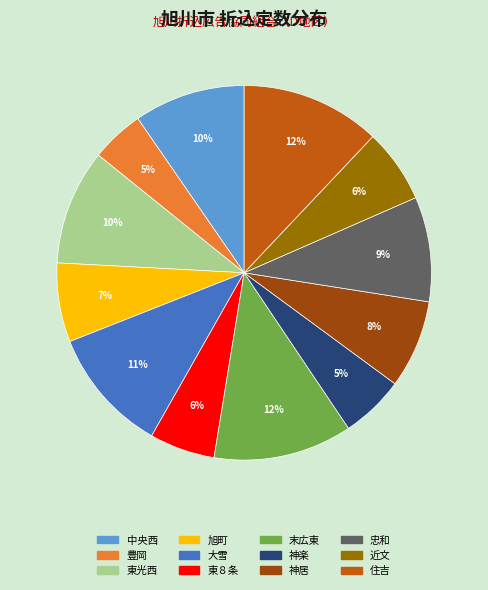

Is there any slice that represents more than half of the pie?

No